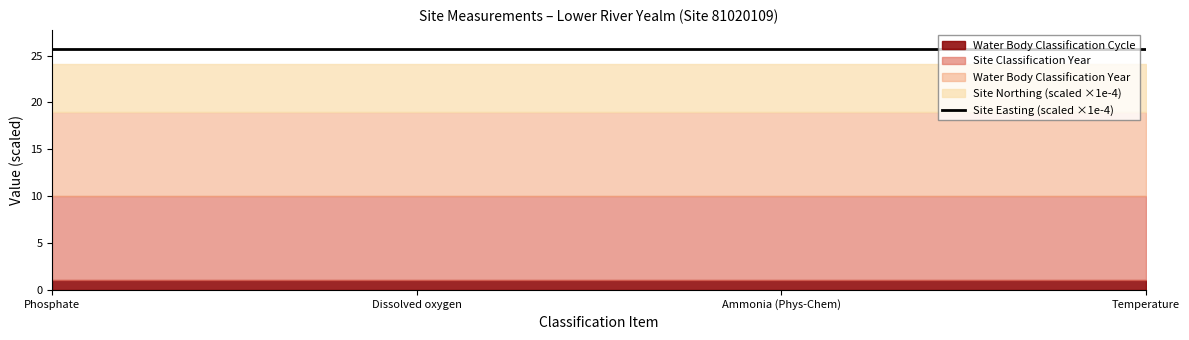

List the labels in order of Site Northing value, largest first.

Phosphate, Dissolved oxygen, Ammonia (Phys-Chem), Temperature